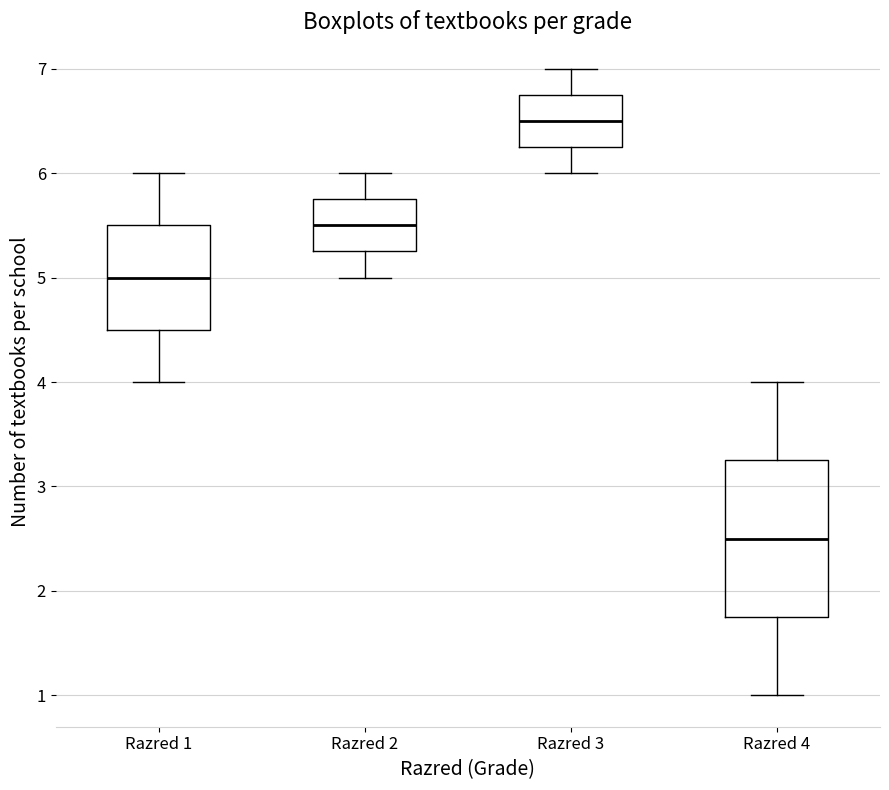

Reading left to right, read every box against the y-axis: the position of its median line, the range the box covers, and the ends of its whiskers. The values are not printed on the chart, so give them approximately, as read against the axis.

Razred 1: median 5.0, box 4.5 to 5.5, whiskers 4.0 to 6.0
Razred 2: median 5.5, box 5.3 to 5.8, whiskers 5.0 to 6.0
Razred 3: median 6.5, box 6.3 to 6.8, whiskers 6.0 to 7.0
Razred 4: median 2.5, box 1.8 to 3.3, whiskers 1.0 to 4.0